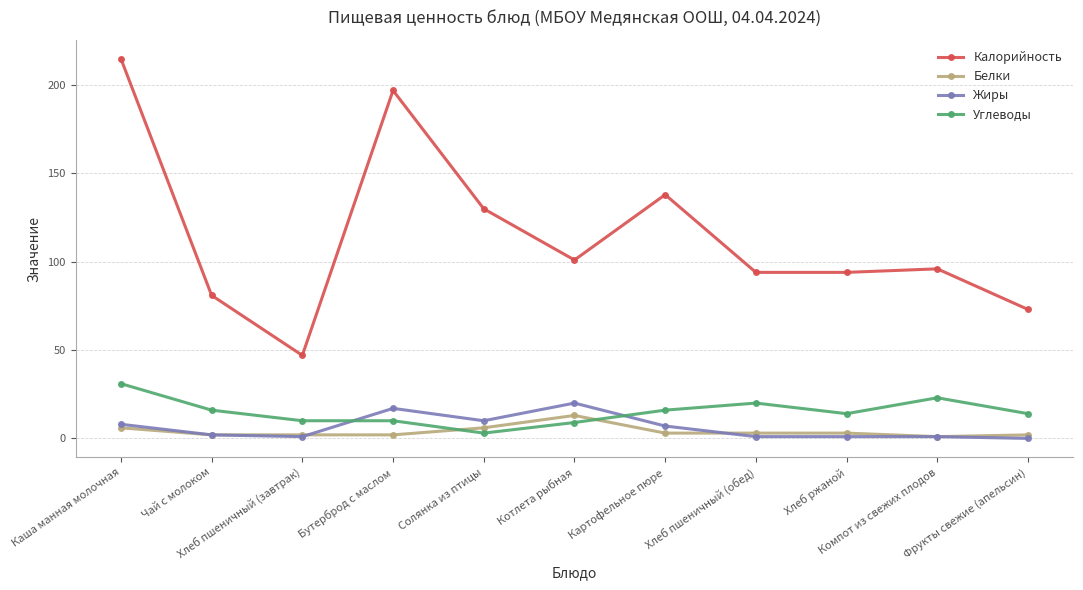

What is the sum of all Калорийность values?

1266